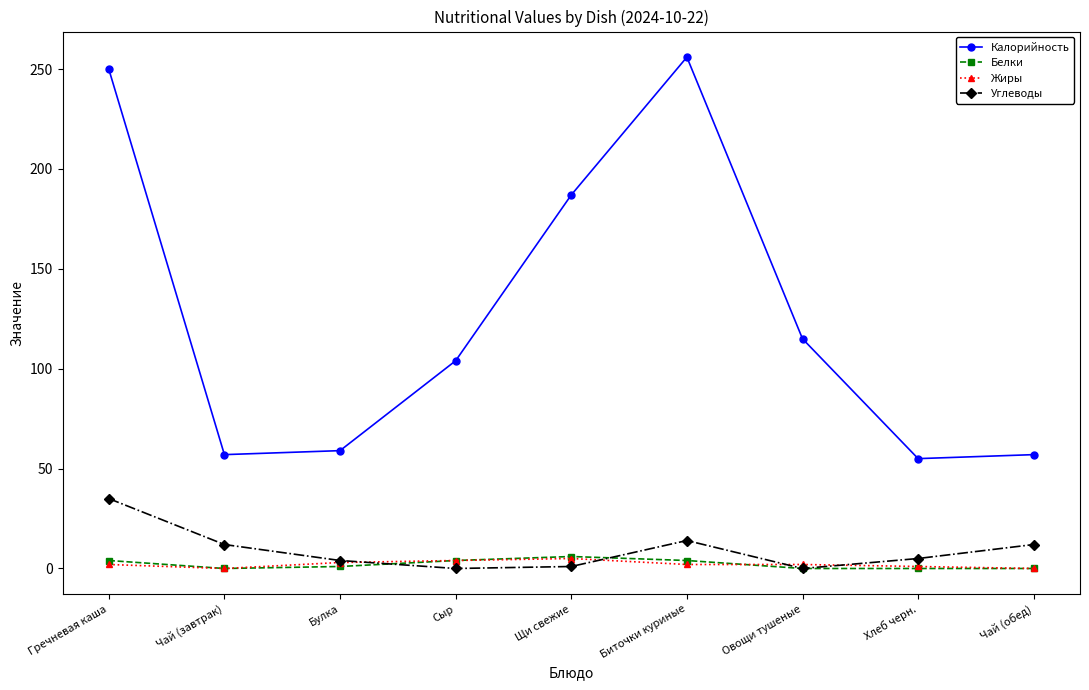

How many series are shown in this chart?

4